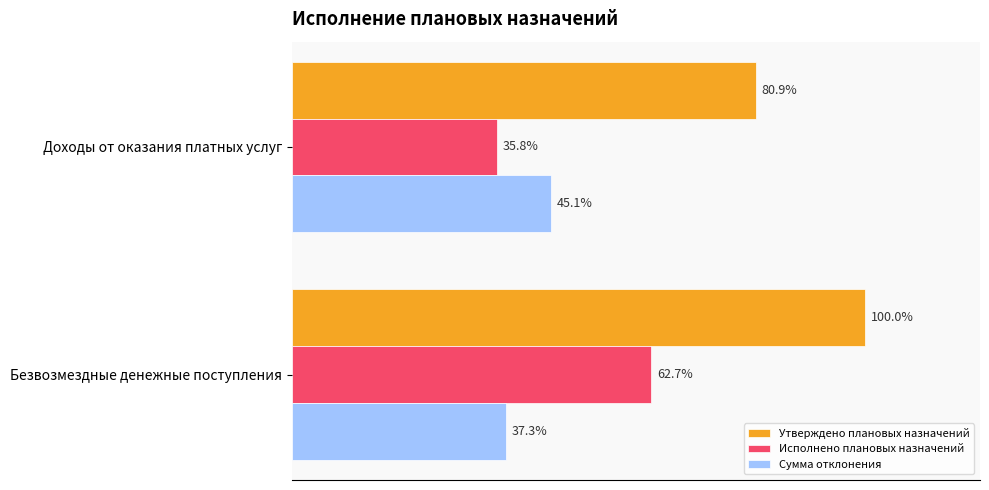

What are all the series names shown in the legend?

Утверждено плановых назначений, Исполнено плановых назначений, Сумма отклонения